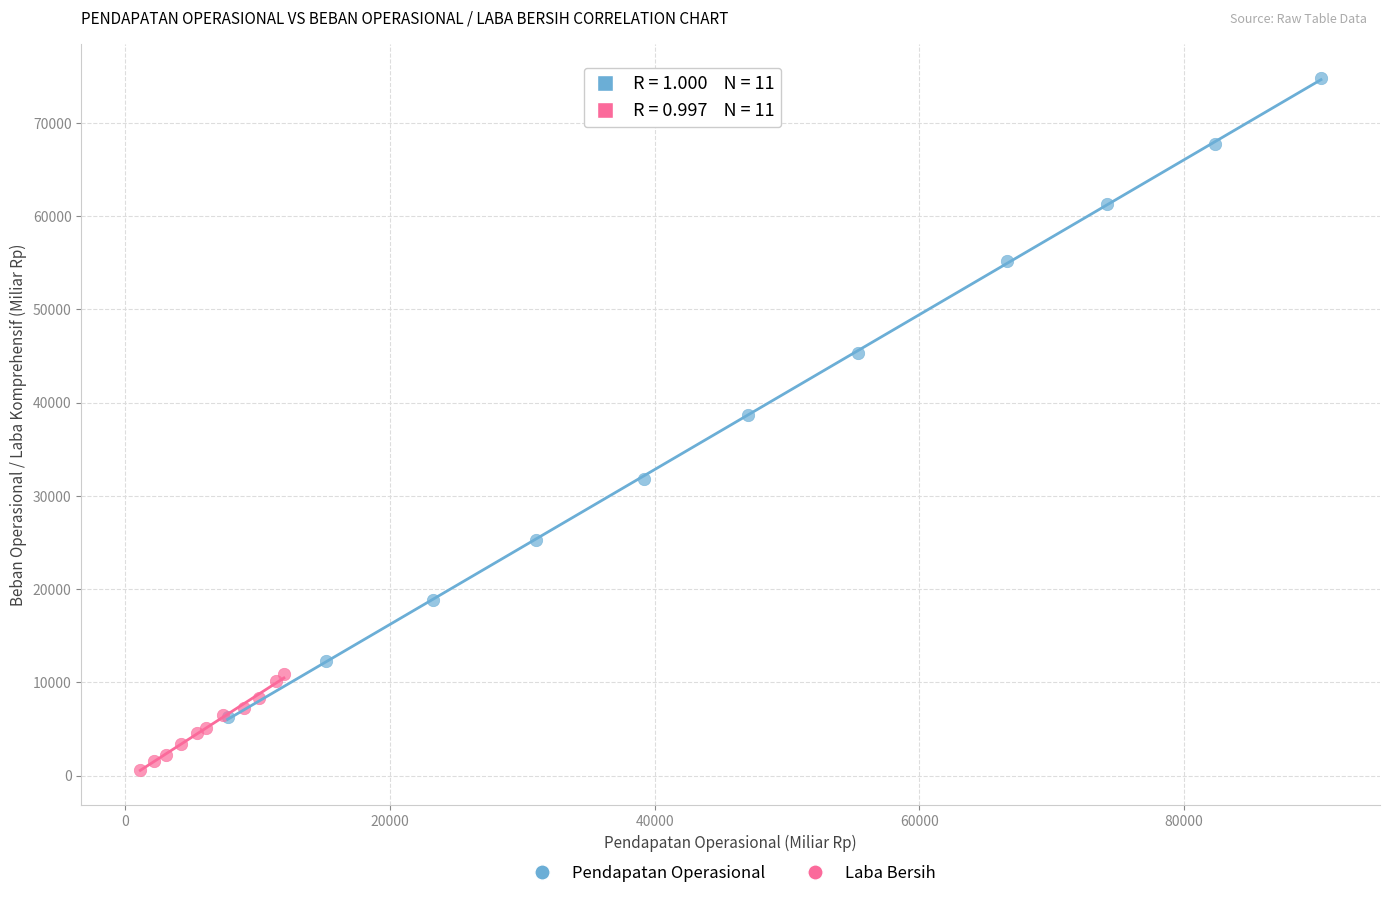

Which series contains the lowest Y value?

Laba Bersih